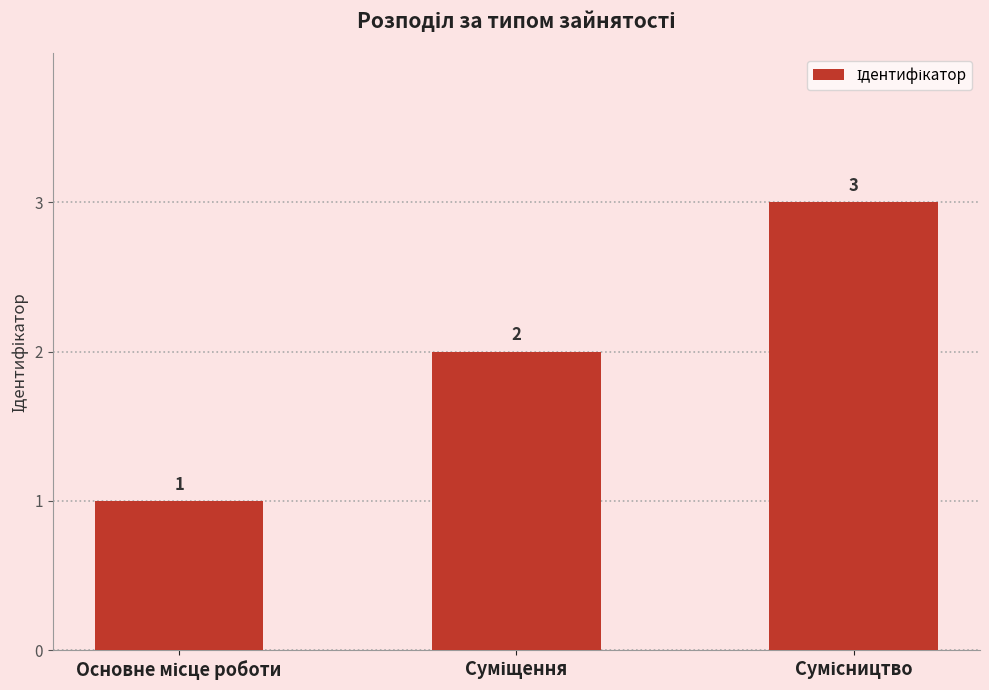

What is the average value?

2